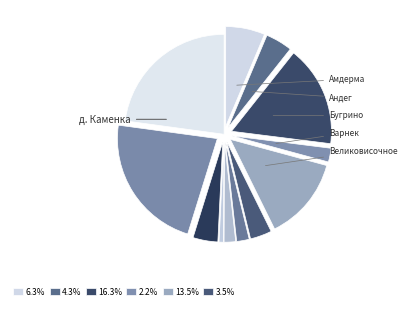

How many segments does this pie chart have?

12